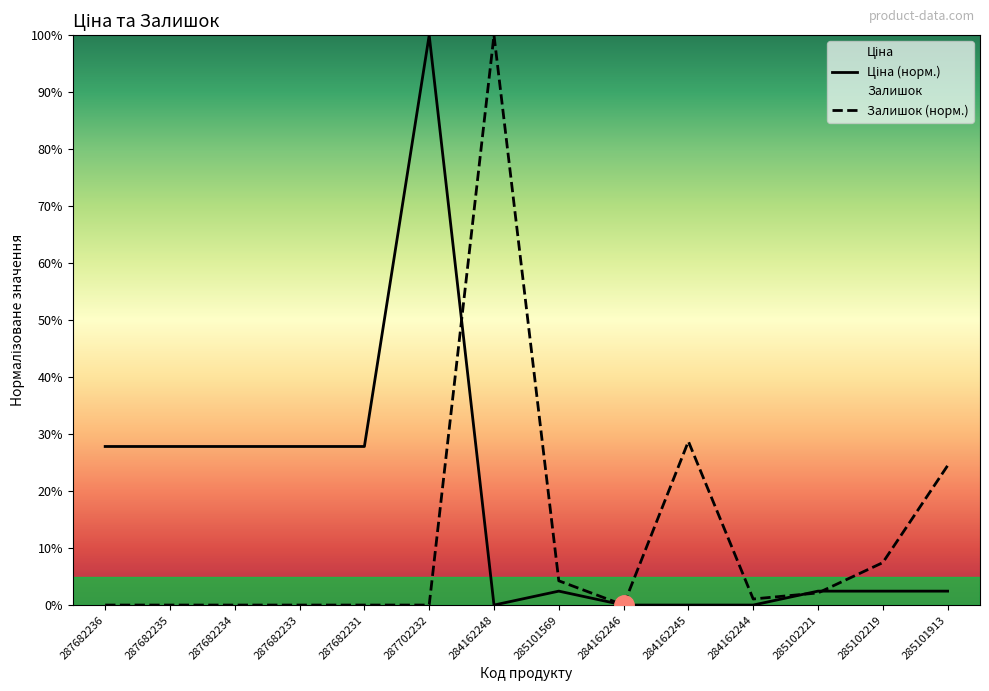

How many series are shown in this chart?

2